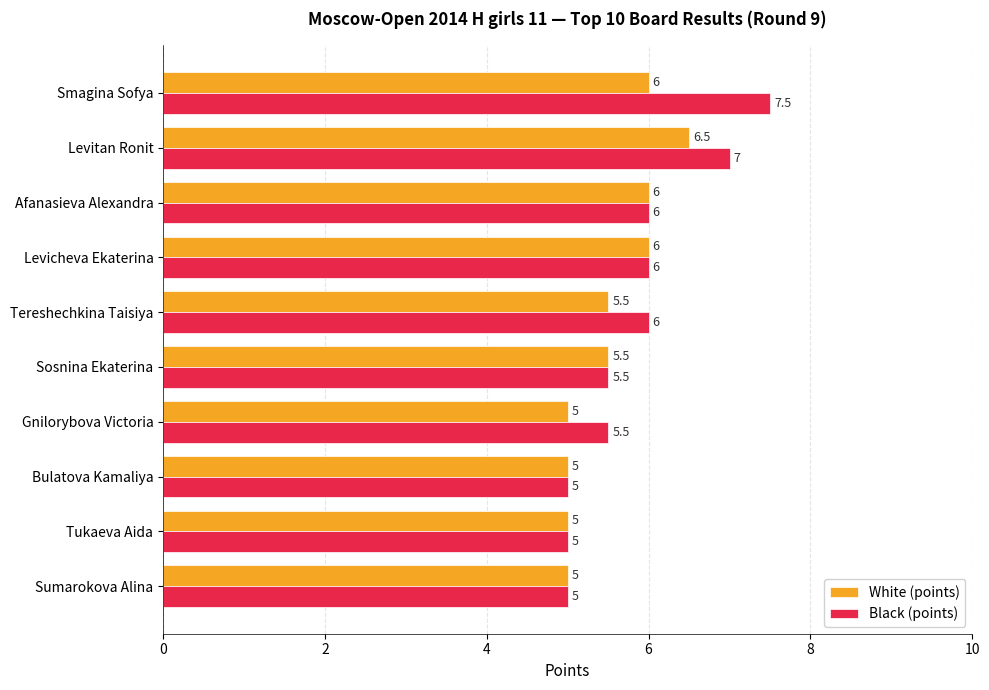

Which series has the largest range (max minus min)?

Black (points)